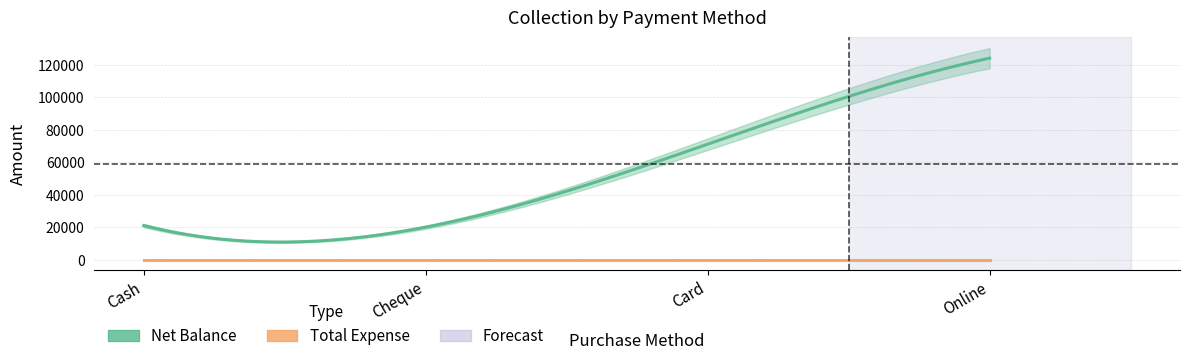

List the series in order of their overall mean, lowest first.

Total Expense, Net Balance